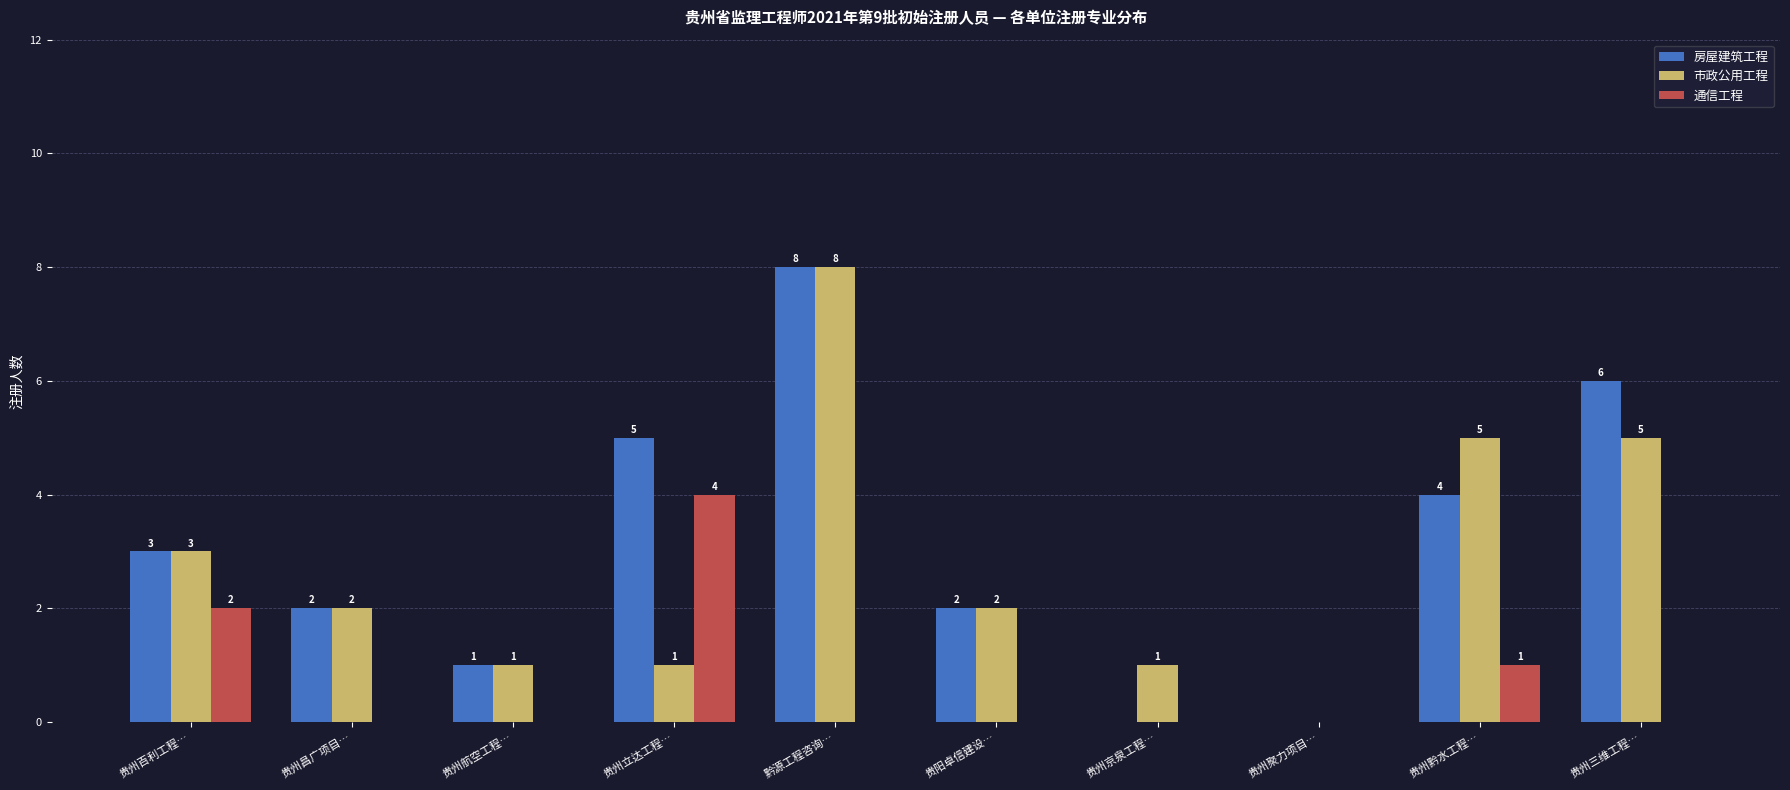

How many series are shown in this chart?

3